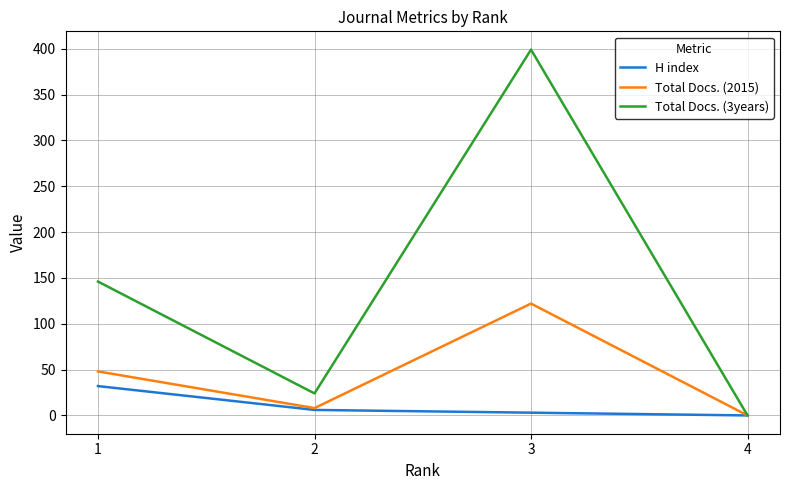

Where does the H index series first go above 6?

1